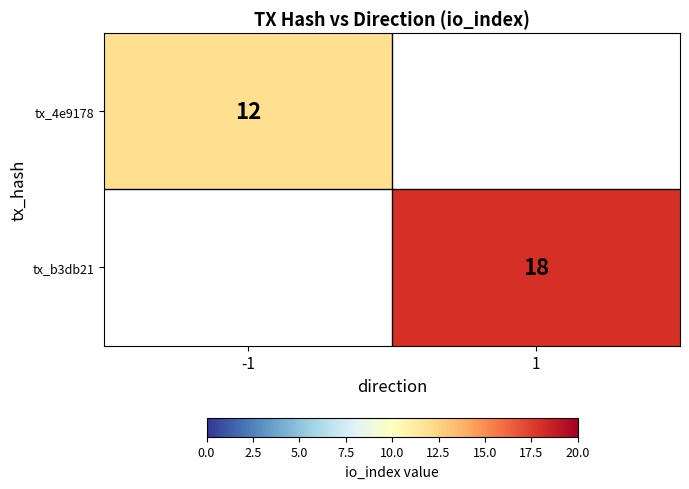

The value of tx_4e9178 at -1 is 8. True or false?

False